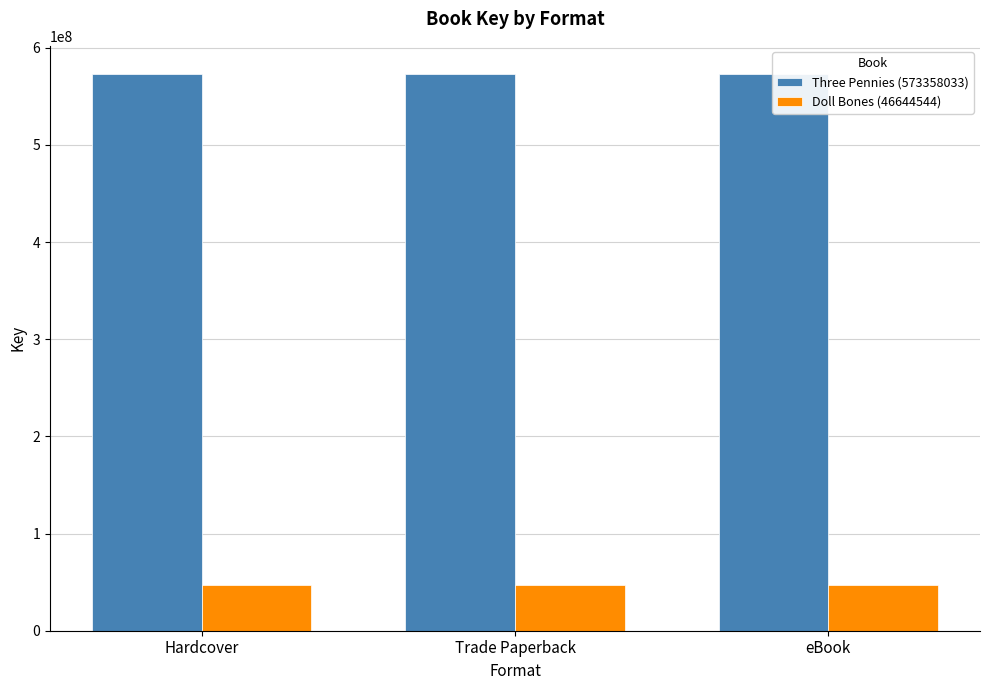

Which series has the largest range (max minus min)?

Three Pennies (573358033)